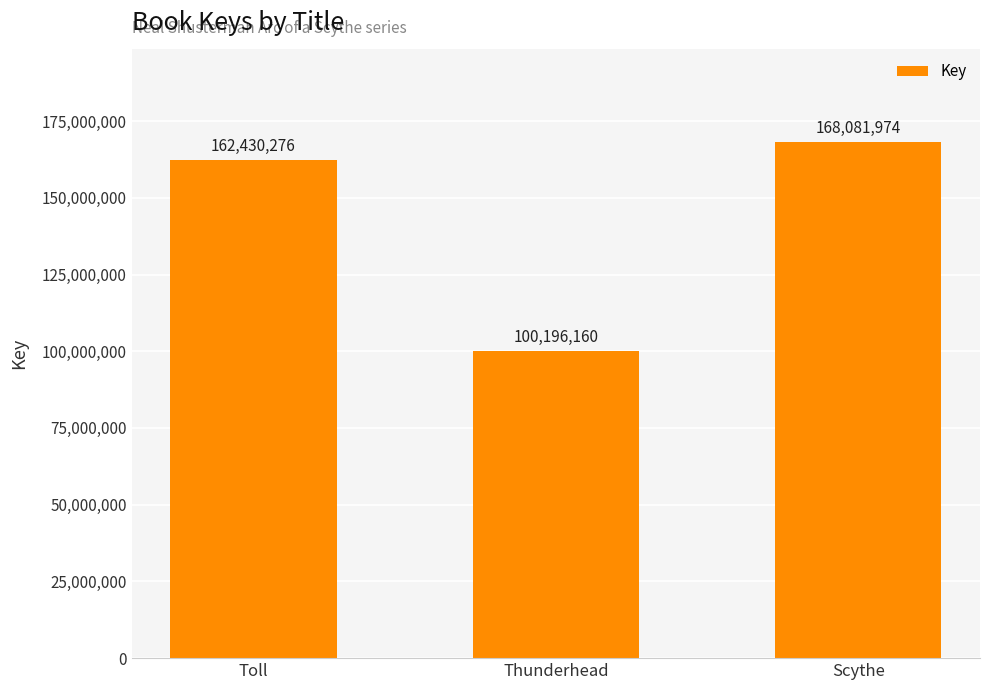

List the labels in order of value, largest first.

Scythe, Toll, Thunderhead